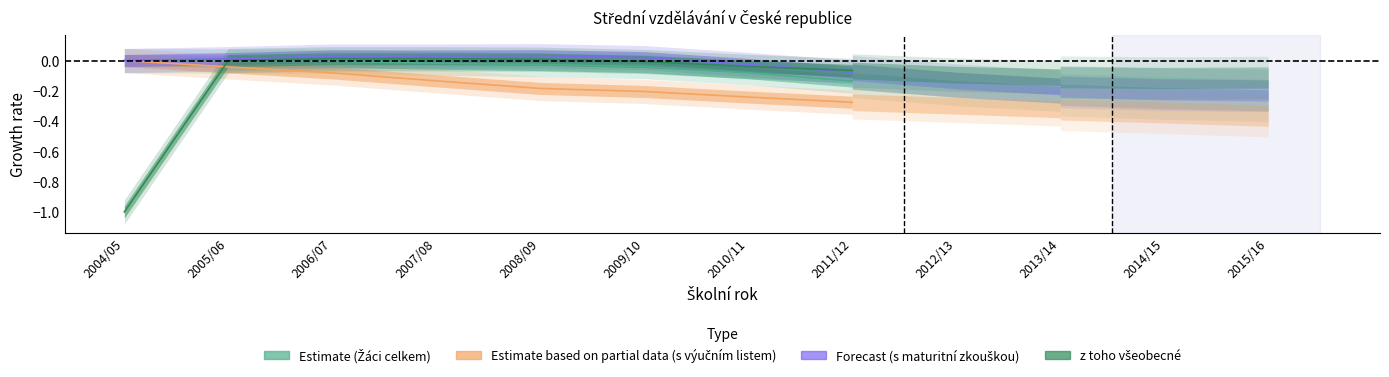

What is the sum of all z toho všeobecné values?

-1.1